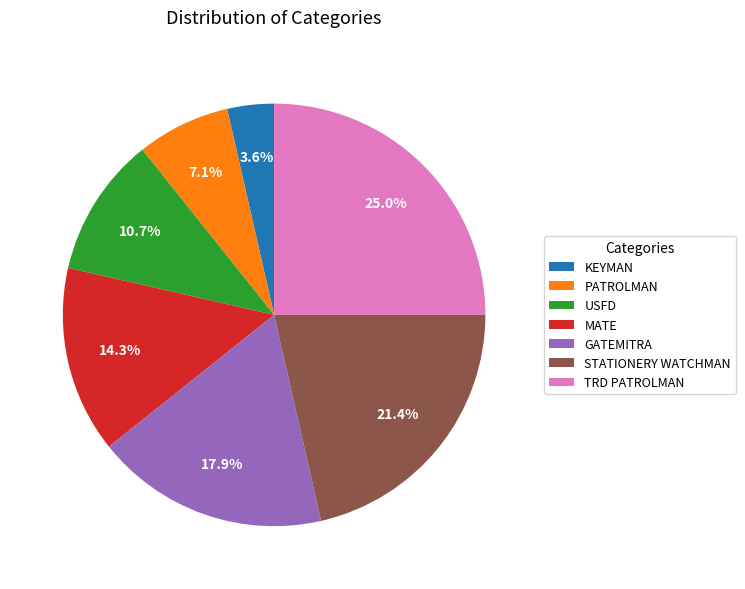

What percentage is the STATIONERY WATCHMAN slice, to the nearest percent?

21%